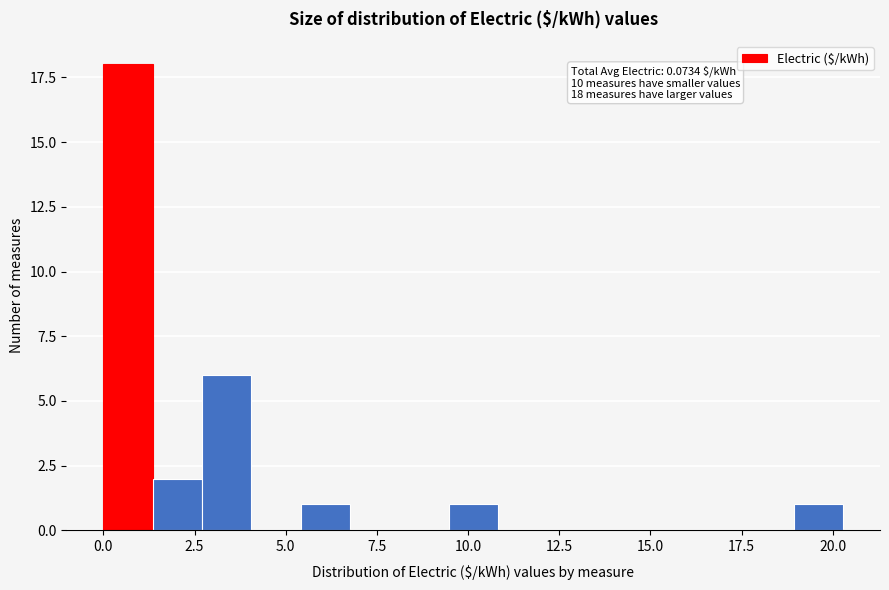

Around what value on the x-axis is the tallest bar? Give the approximate position of its centre, as read against the axis.

0.5